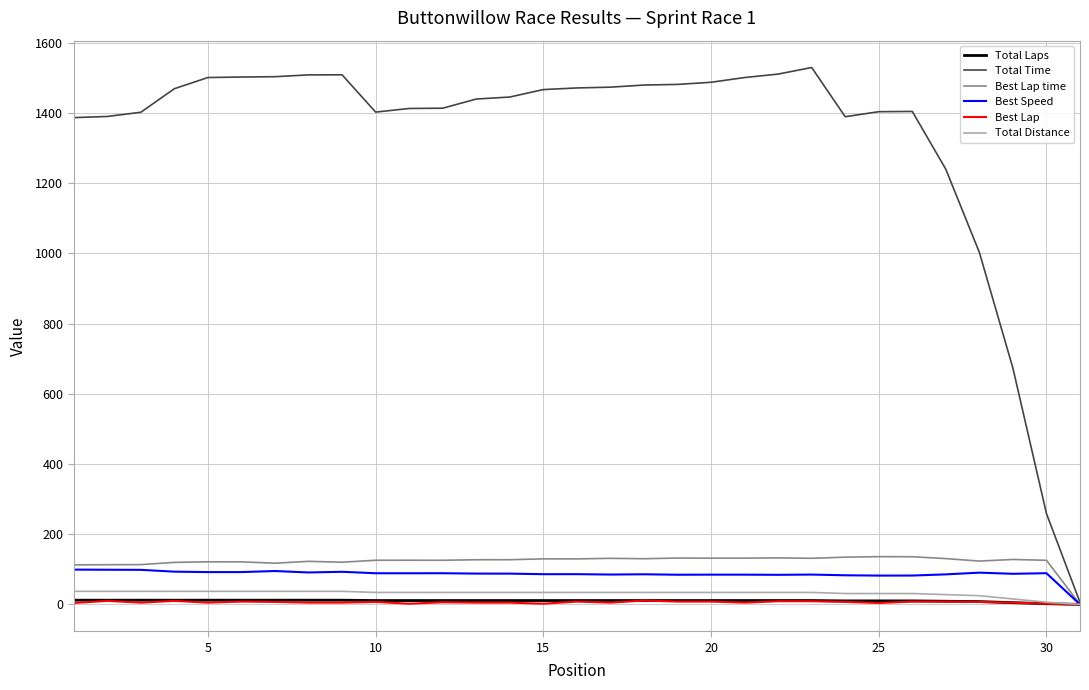

How many lines are shown in the chart?

6